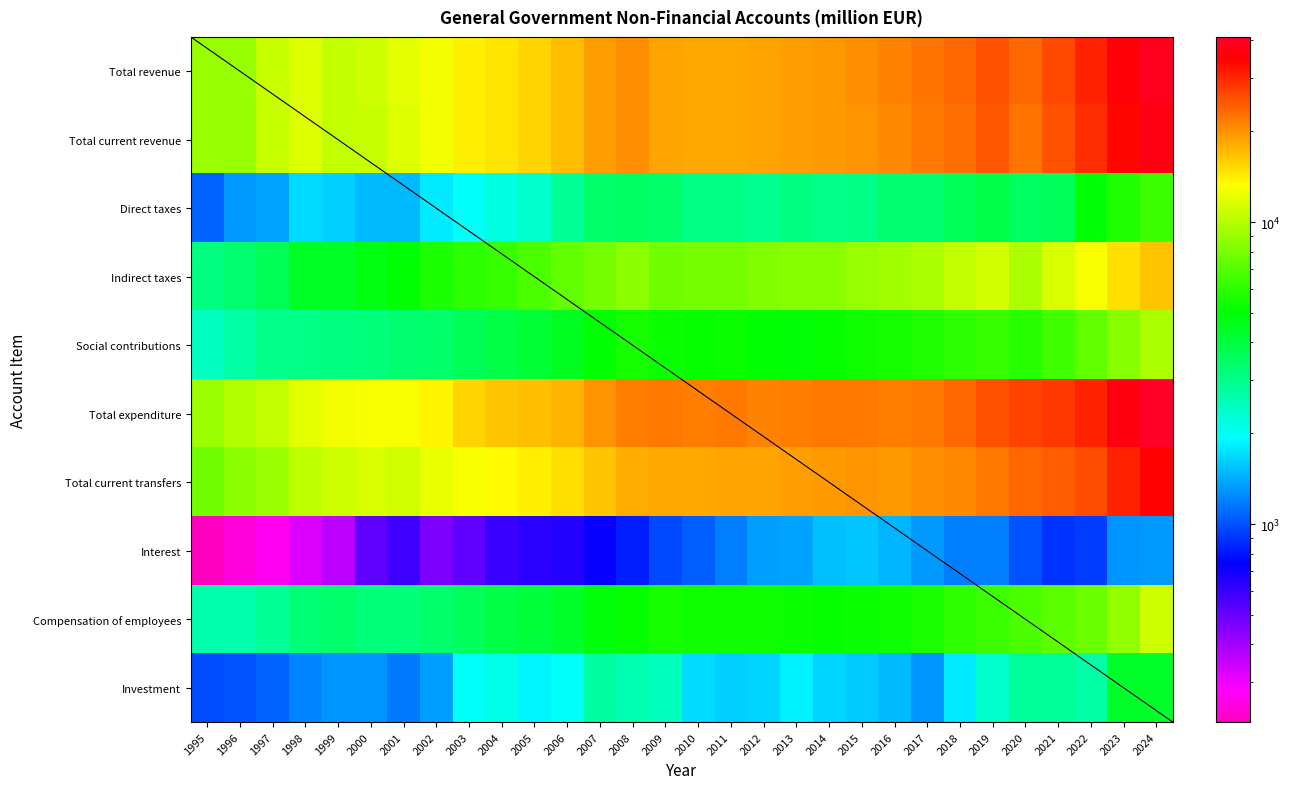

How many data points in Social contributions are less than 5215?

15